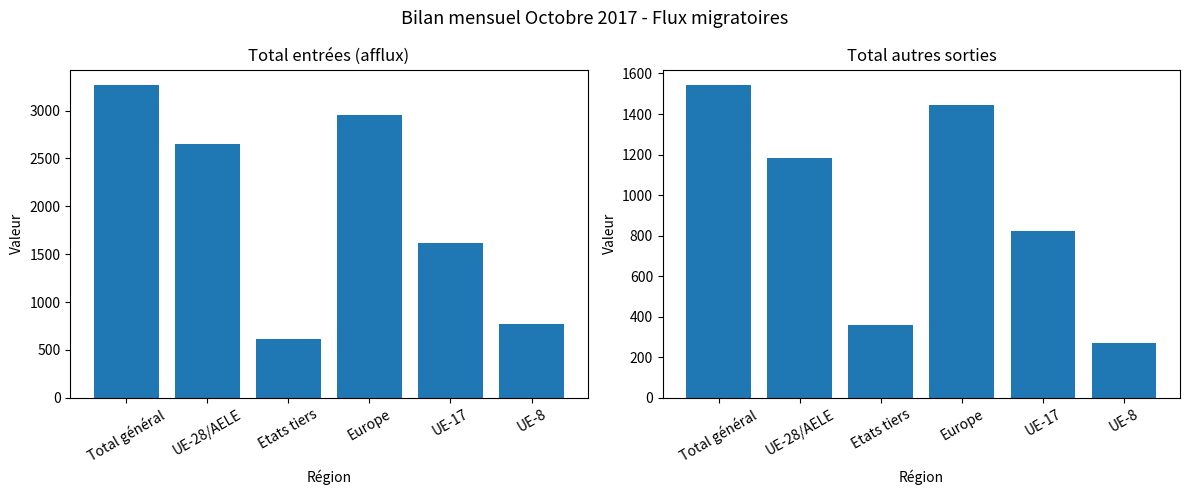

What are all the series names shown in the legend?

Total entrées (afflux), Total autres sorties